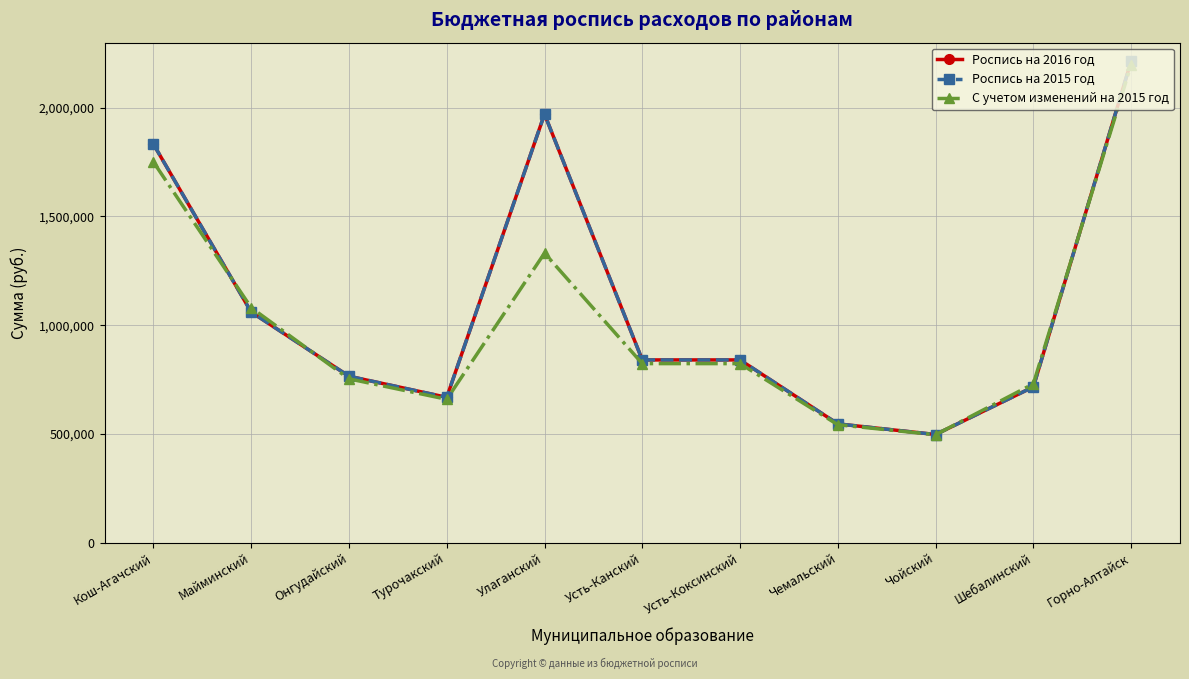

Does the chart have visible grid lines?

Yes